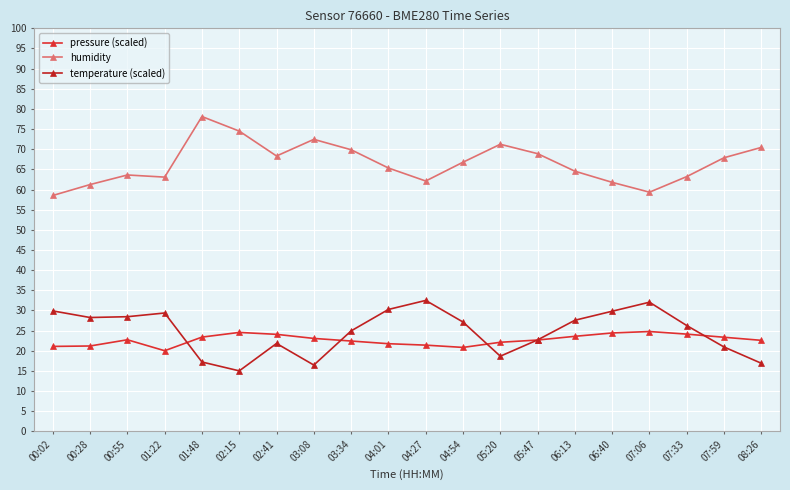

True or false: temperature (scaled) has more than 0 points higher than both neighbors.

True